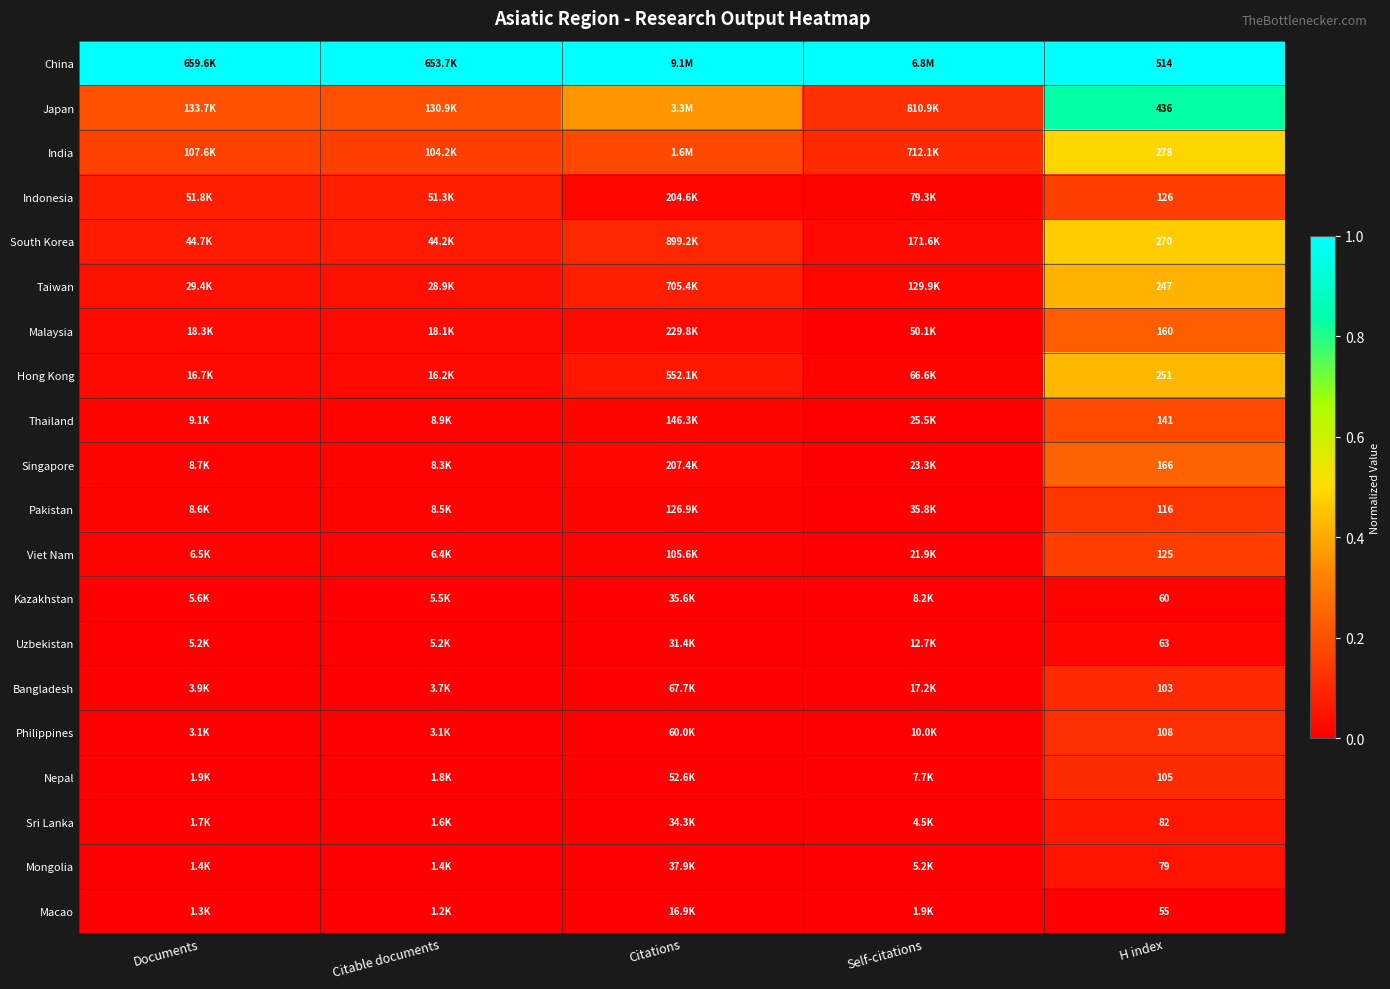

Is the value of Malaysia at H index greater than the value of Philippines at H index?

Yes